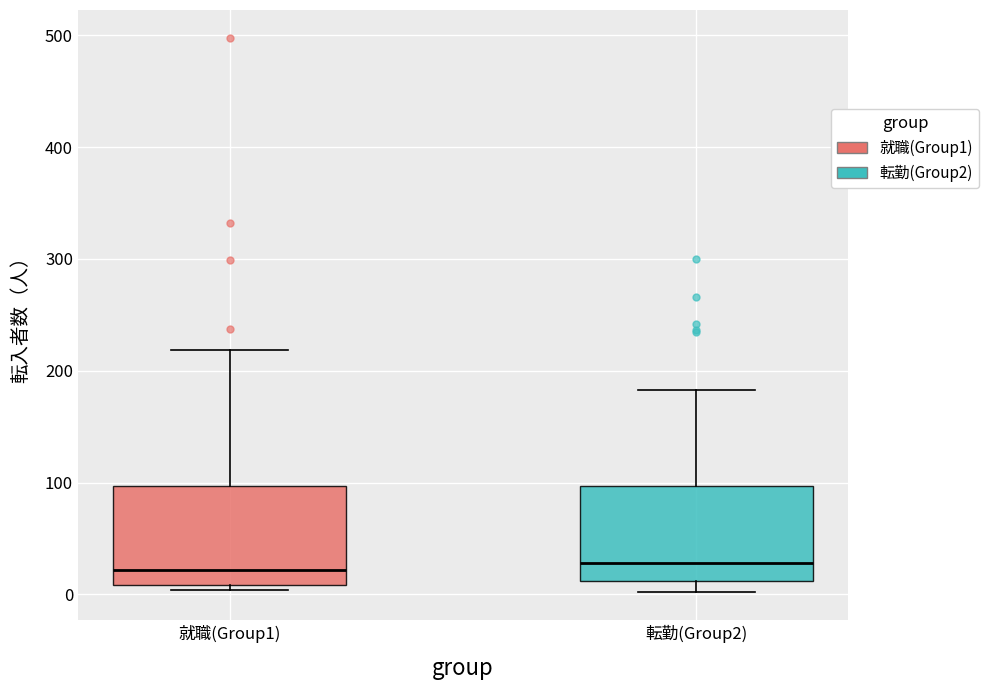

Reading left to right, transcribe this box plot: for each box, give where its median line is, the range the box spans, and where its two whiskers end, as read against the y-axis. The values are not printed on the chart, so give them approximately, as read against the axis.

就職(Group1): median 20, box 10 to 100, whiskers 0 to 220
転勤(Group2): median 30, box 10 to 100, whiskers 0 to 180